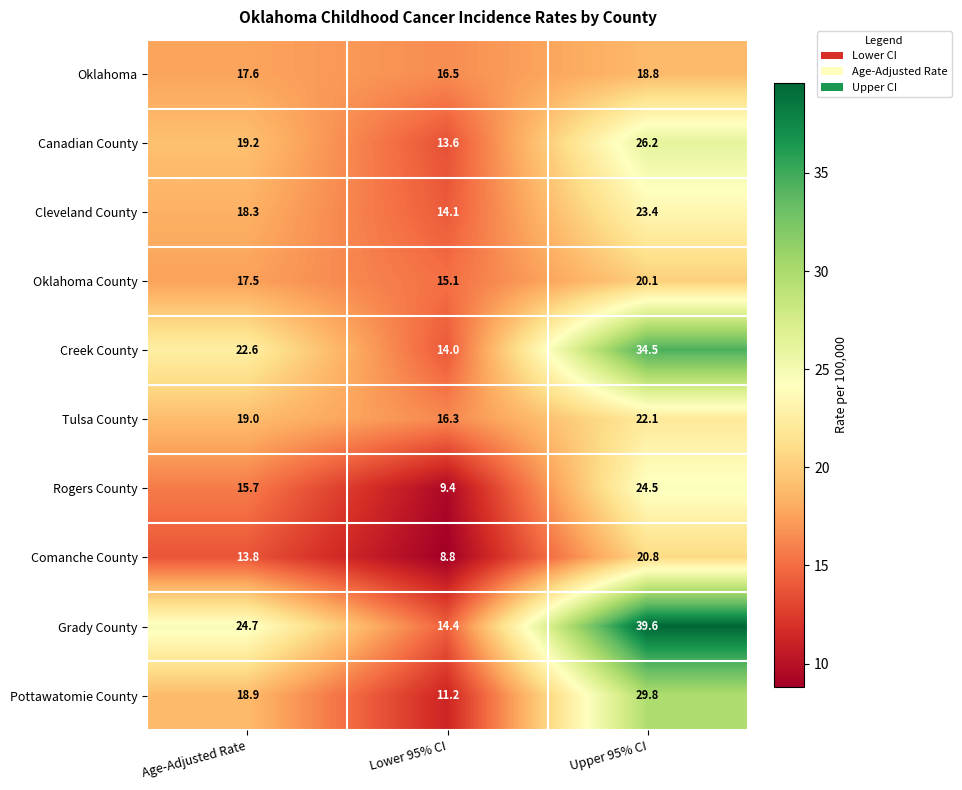

What is the approximate value of Creek County at Age-Adjusted Rate?

22.6